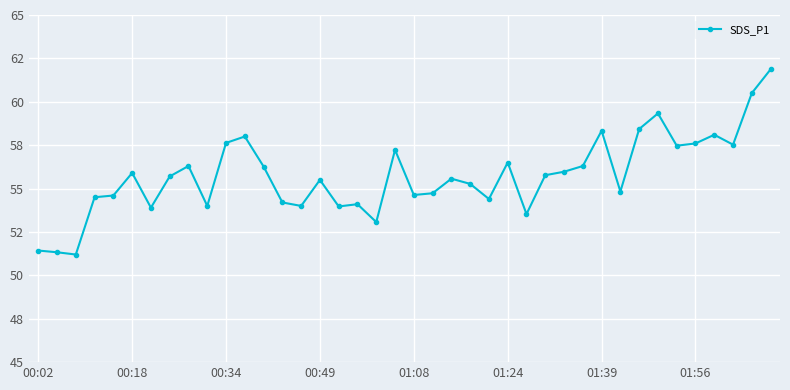

What is the average value?

55.7